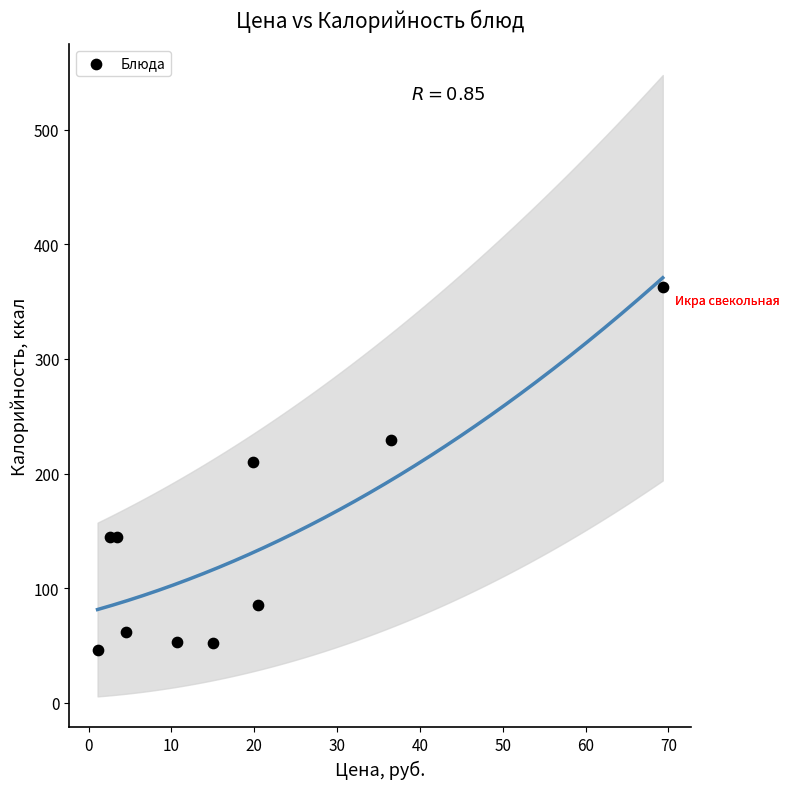

What is the range of Y values (max minus min)?

317